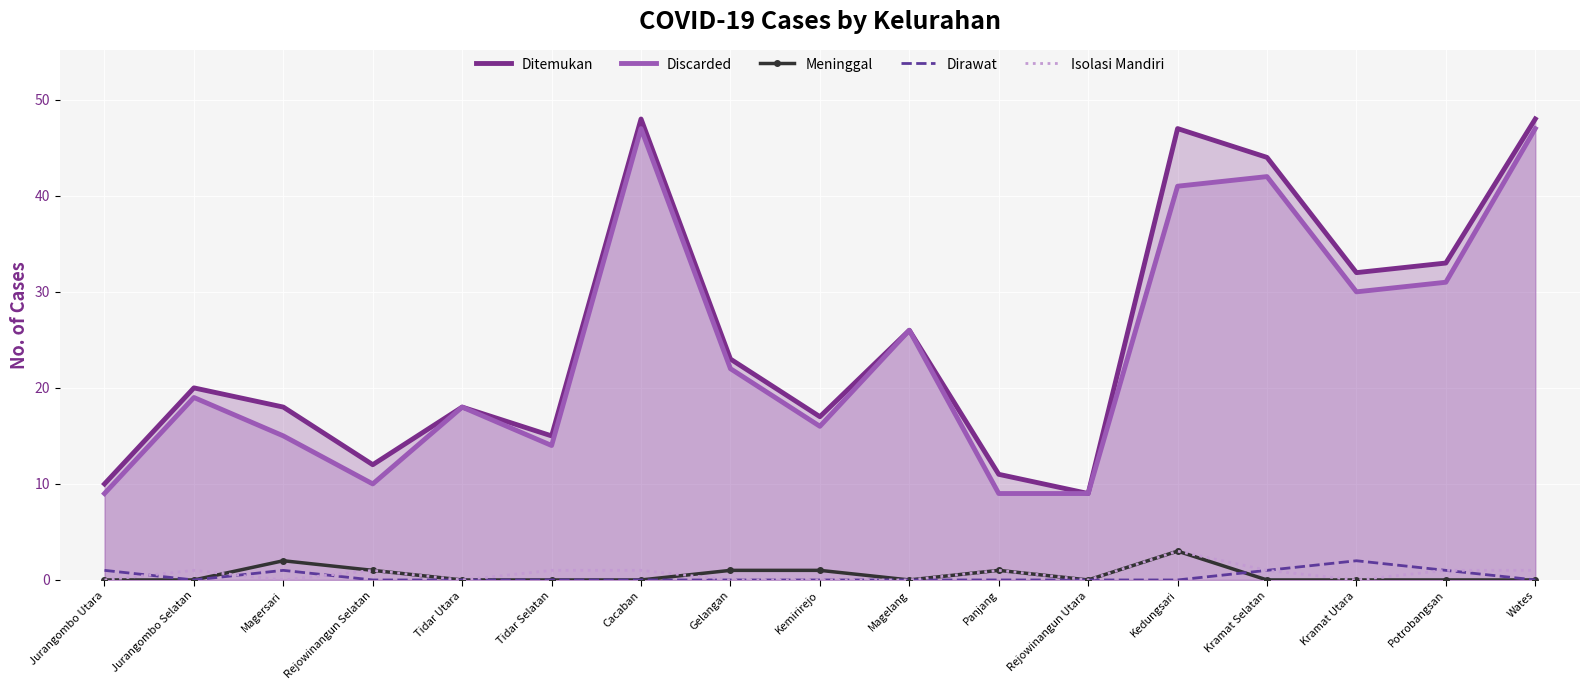

How many lines are shown in the chart?

5